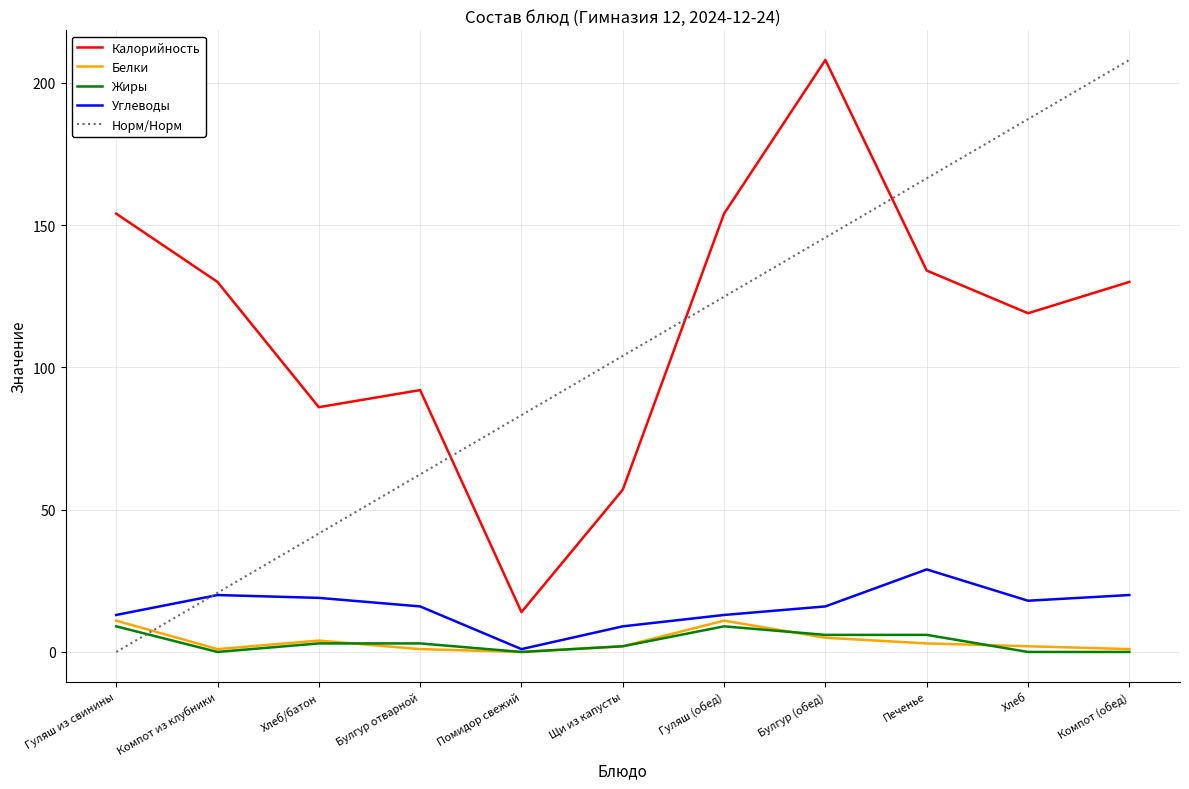

What is the maximum value for Белки?

11.0